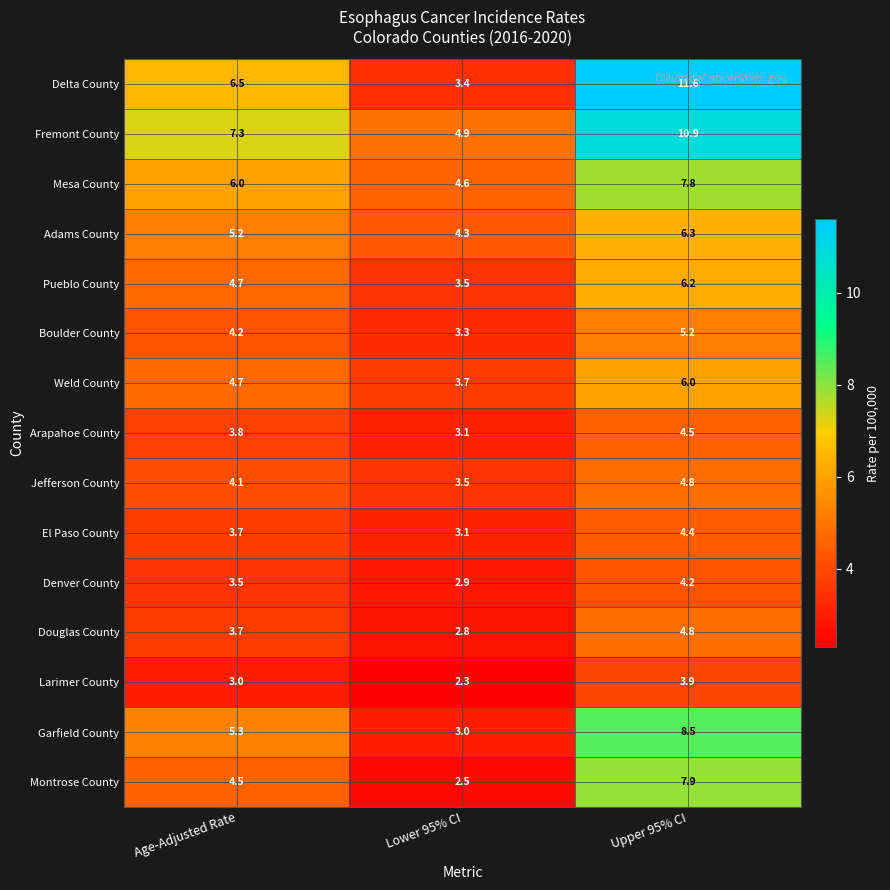

The Denver County series shows 1.8 at Lower 95% CI. True or false?

False